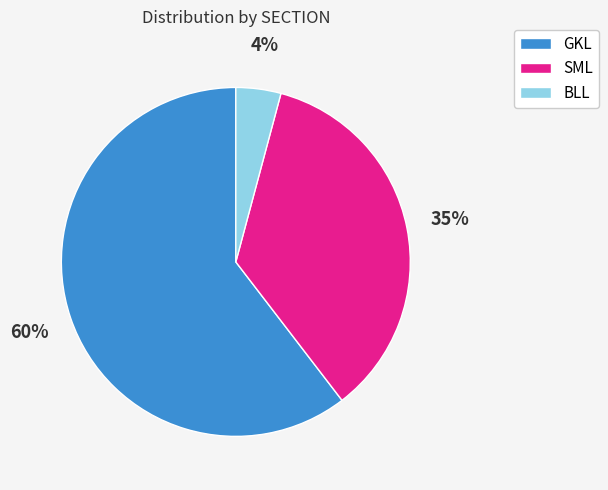

The GKL slice represents 60% of the pie. True or false?

True